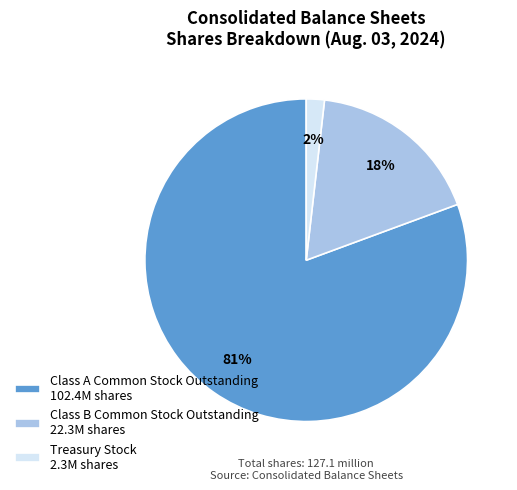

To the nearest percent, what percentage of the pie is Treasury Stock 2.3M shares?

2%